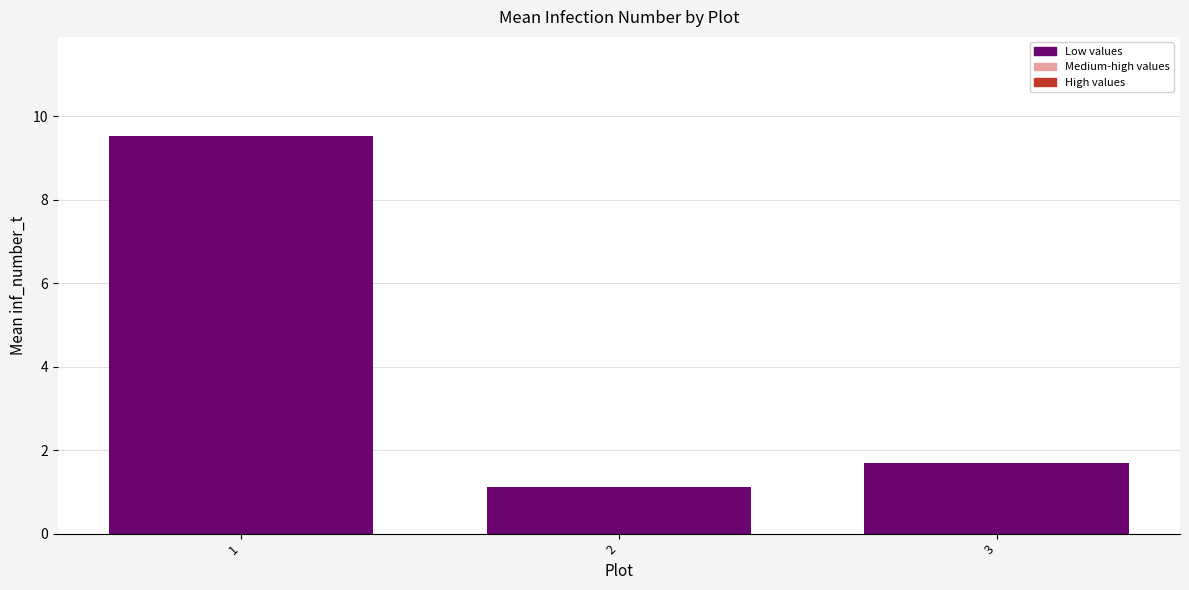

Reading left to right, extract all data points from this chart.

9.5	1.1	1.7